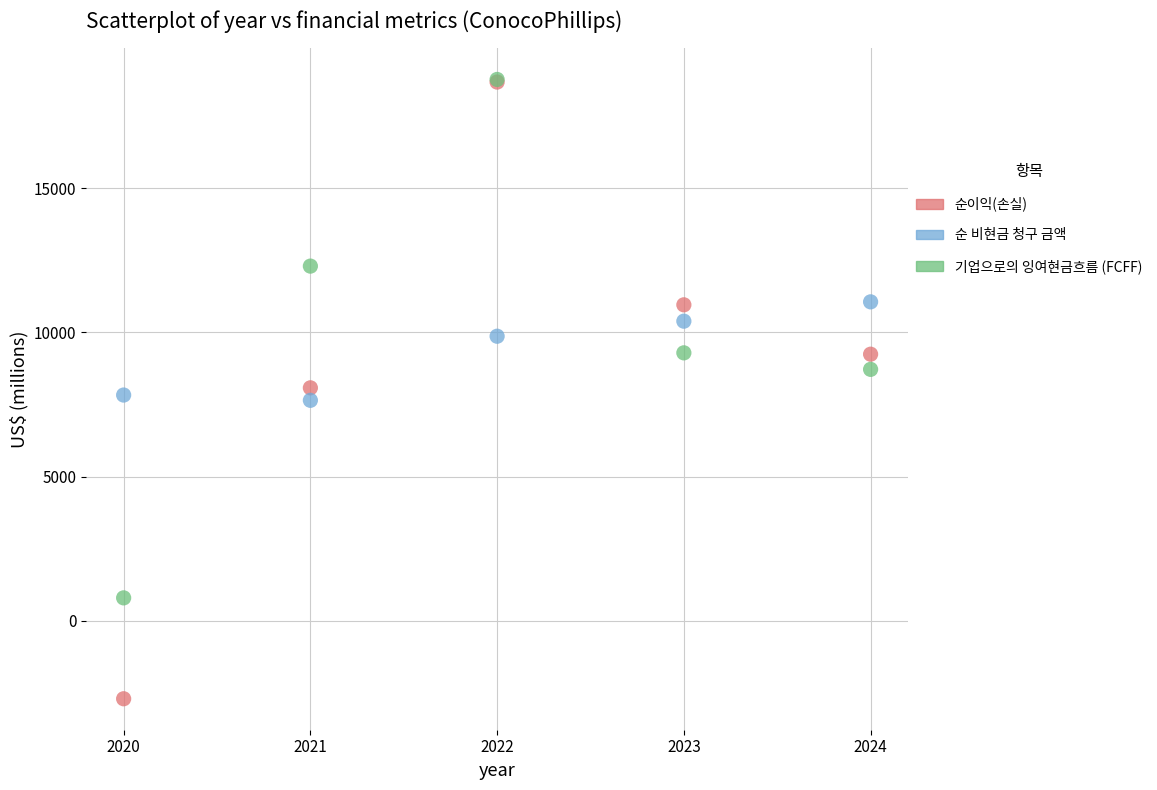

Which series has the largest Y range (max minus min)?

순이익(손실)